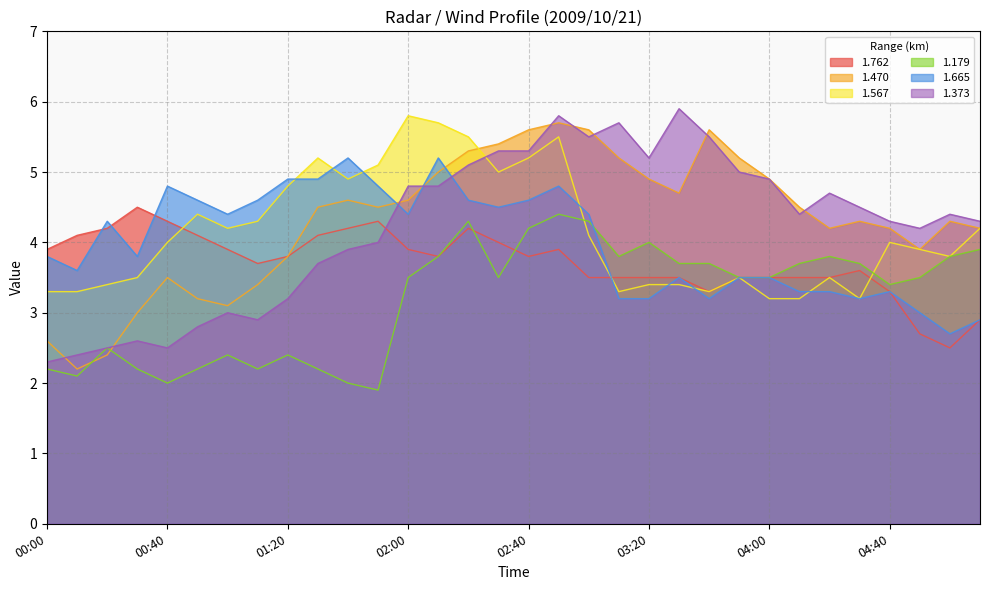

What is the spread (max minus min) of values at 02:30?

1.9